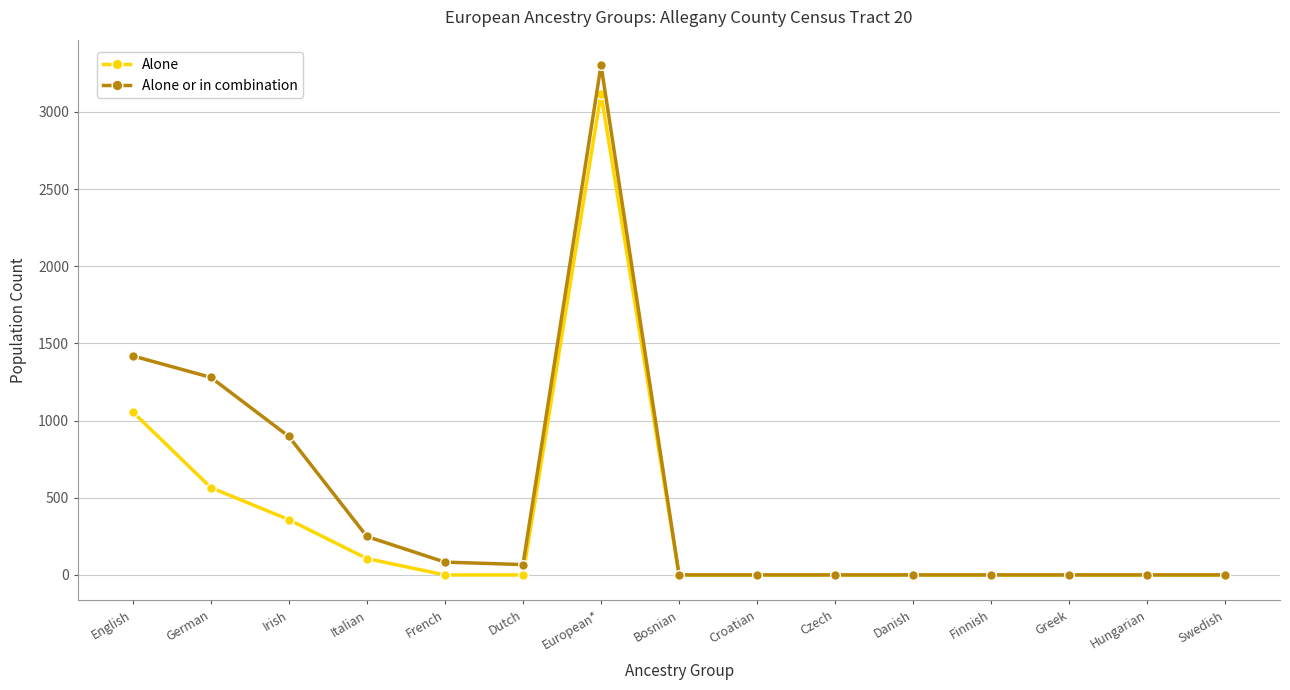

At which category does Alone or in combination reach its first local peak?

European*